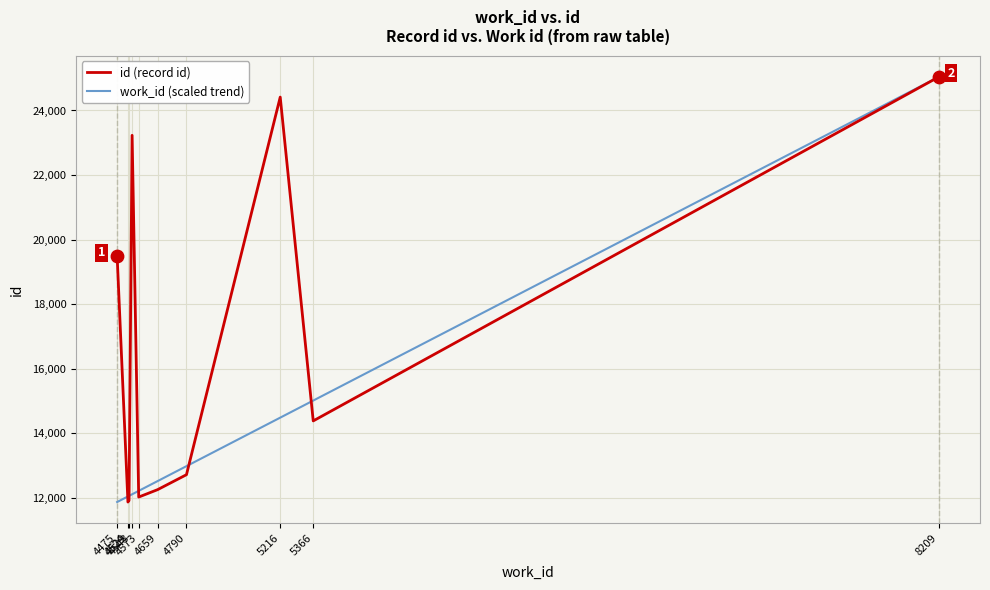

Rank the series by their average value, from lowest to highest.

work_id (scaled trend), id (record id)